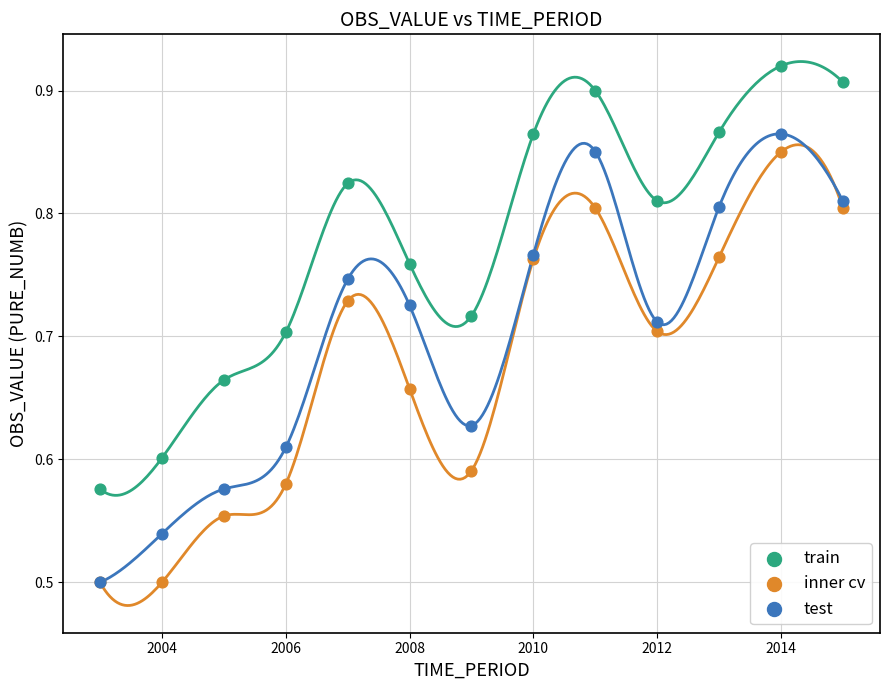

What are all the series names shown in the legend?

train, inner cv, test